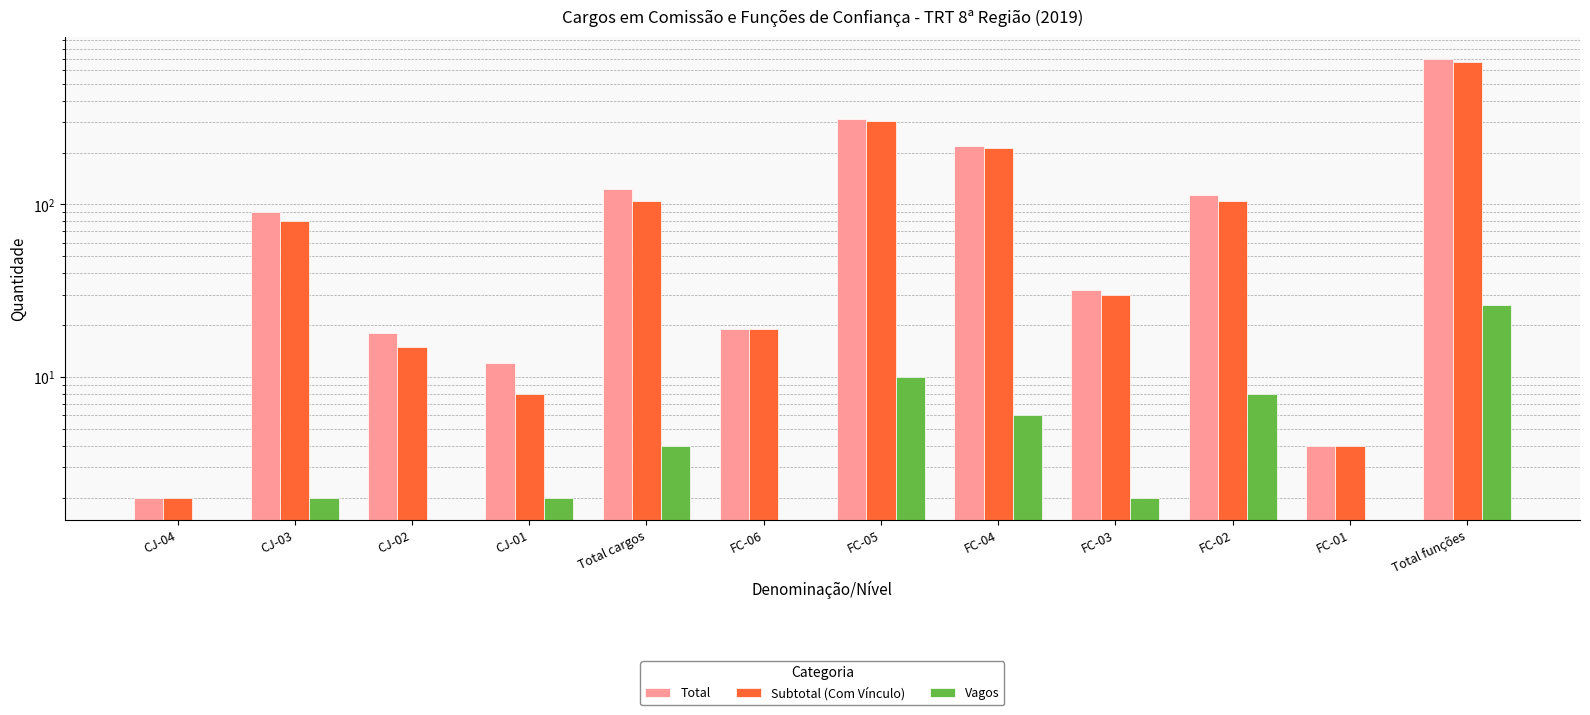

Where does the Vagos series first go above 2?

Total cargos